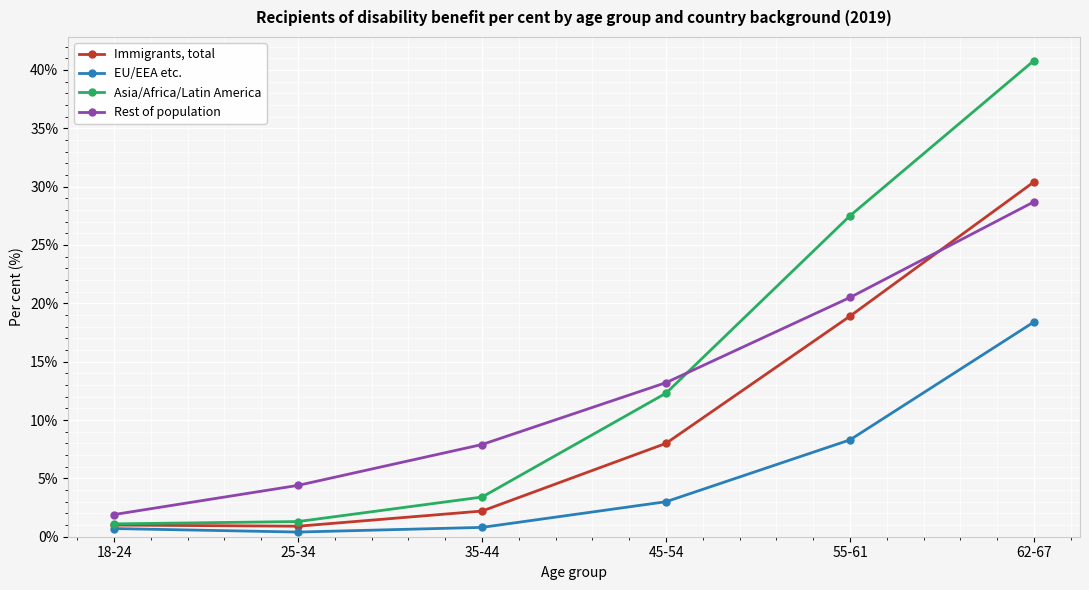

True or false: EU/EEA etc. and Rest of population intersect in this chart.

False